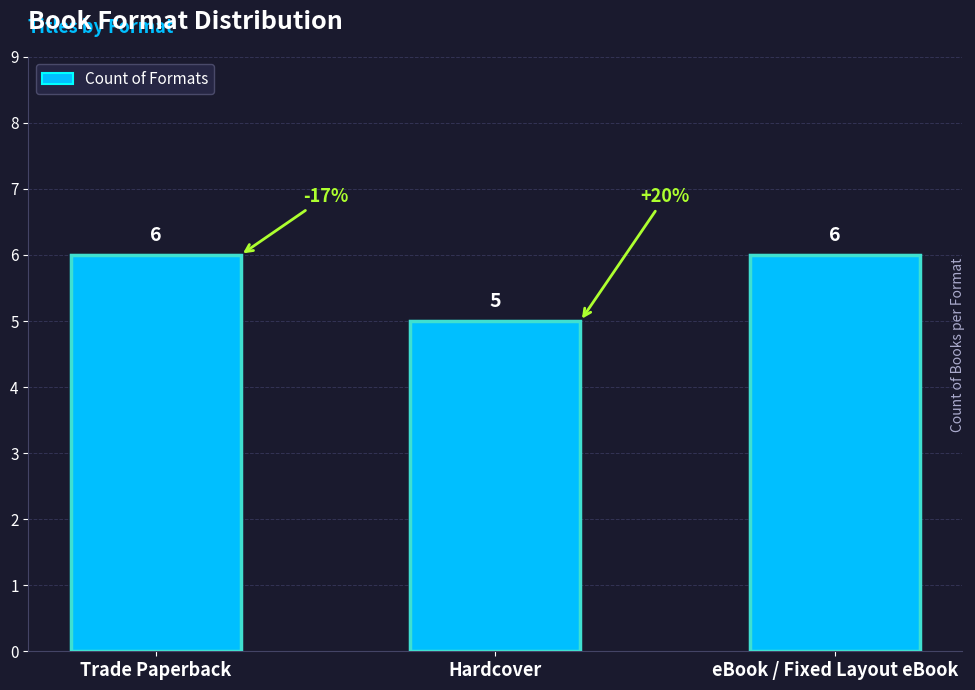

What is the greatest value displayed?

6